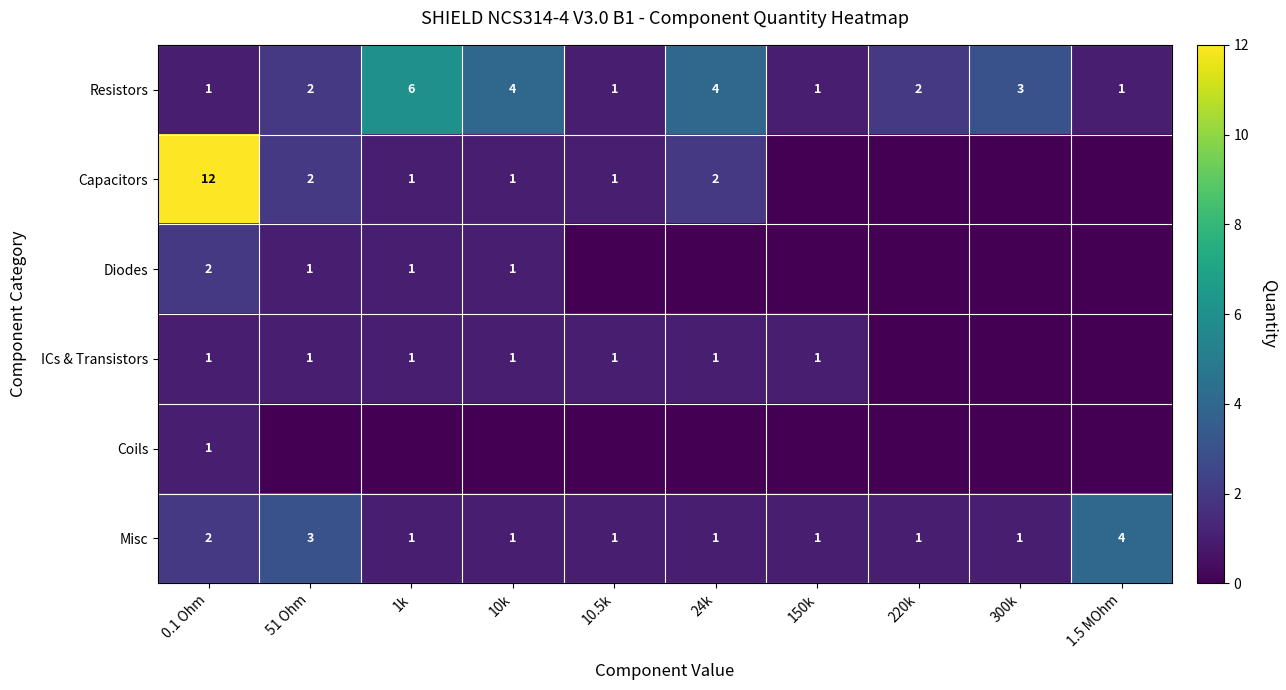

The value of Resistors at 24k is 1. True or false?

False